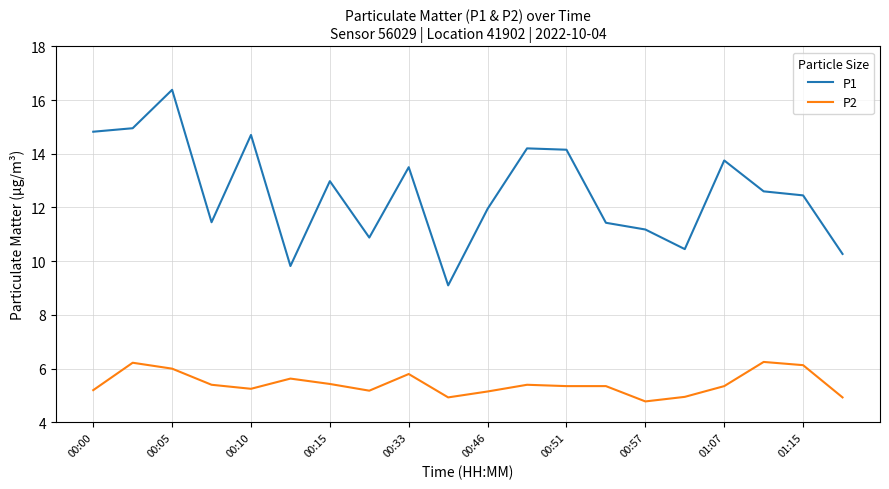

Which series has the largest range (max minus min)?

P1